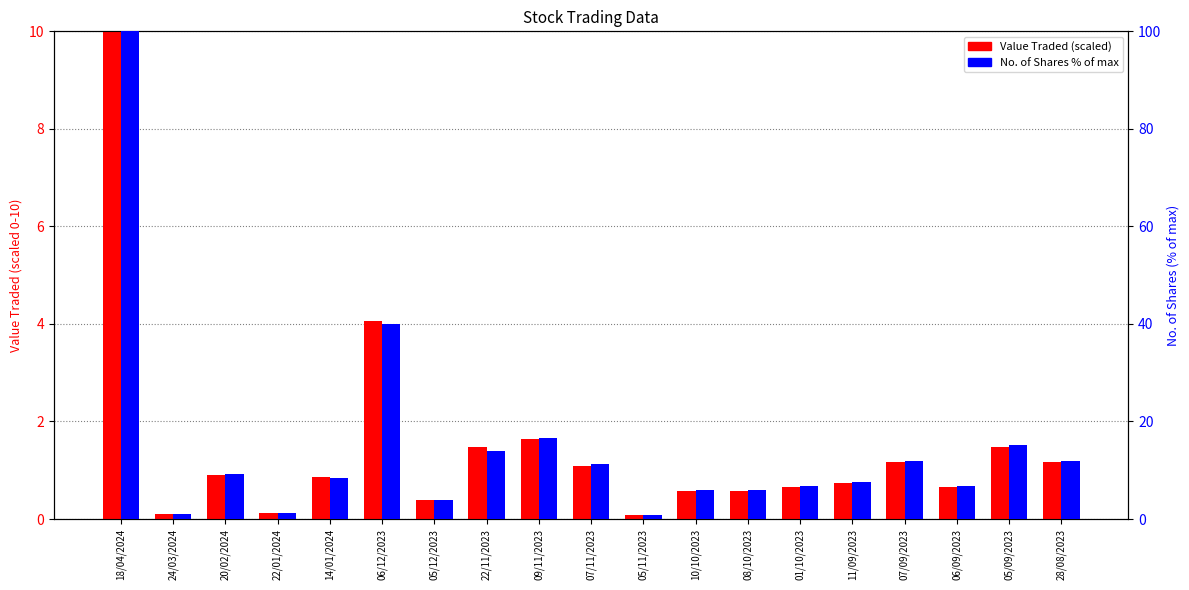

What value does the Value Traded (scaled) series have at 10/10/2023?

0.6